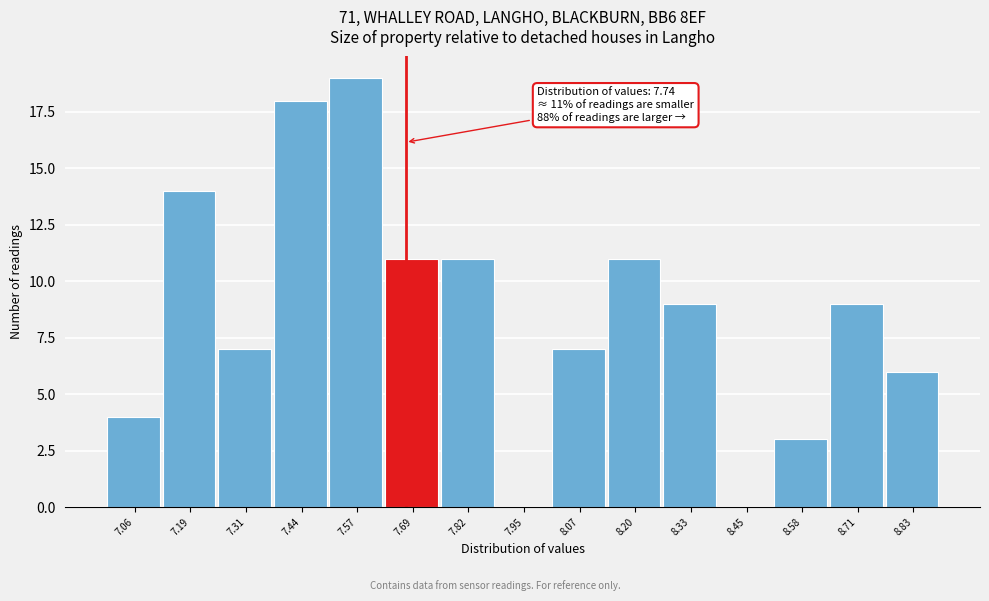

Reading left to right, extract all data points from this chart.

7.06=4	7.19=14	7.31=7	7.44=18	7.57=19	7.69=11	7.82=11	7.95=0	8.07=7	8.20=11	8.33=9	8.45=0	8.58=3	8.71=9	8.83=6